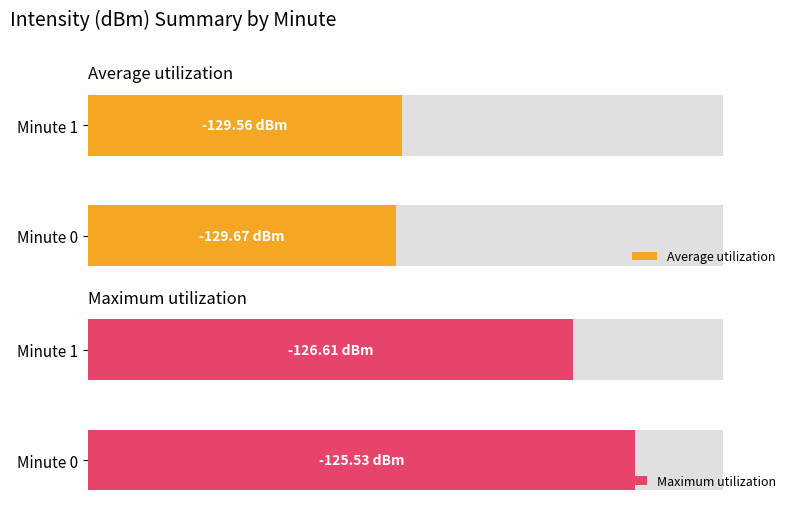

Where does the Average utilization series first go above 49?

Minute 1